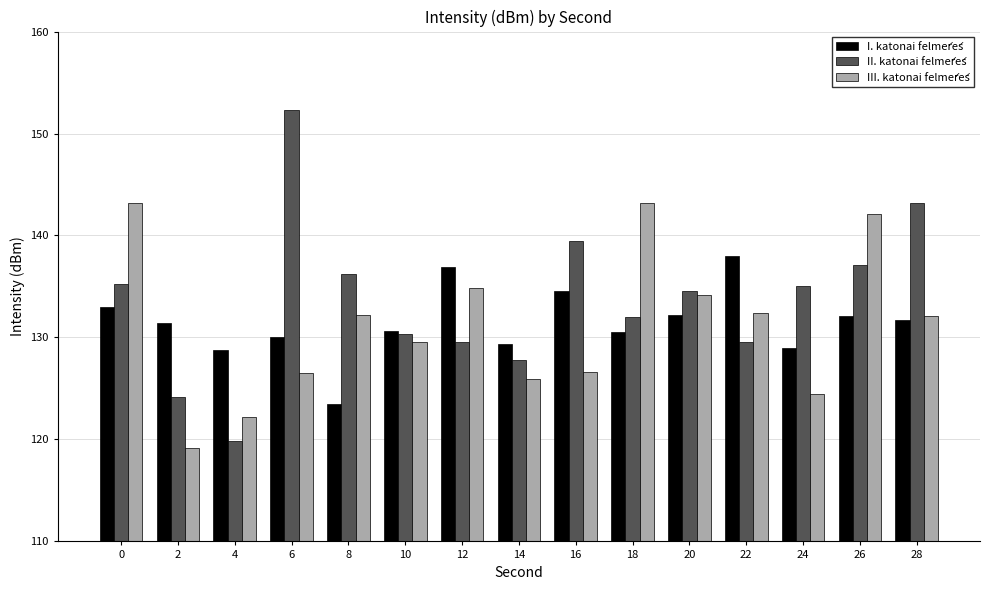

List the series in order of their peak value, lowest first.

I. katonai felmérés, III. katonai felmérés, II. katonai felmérés